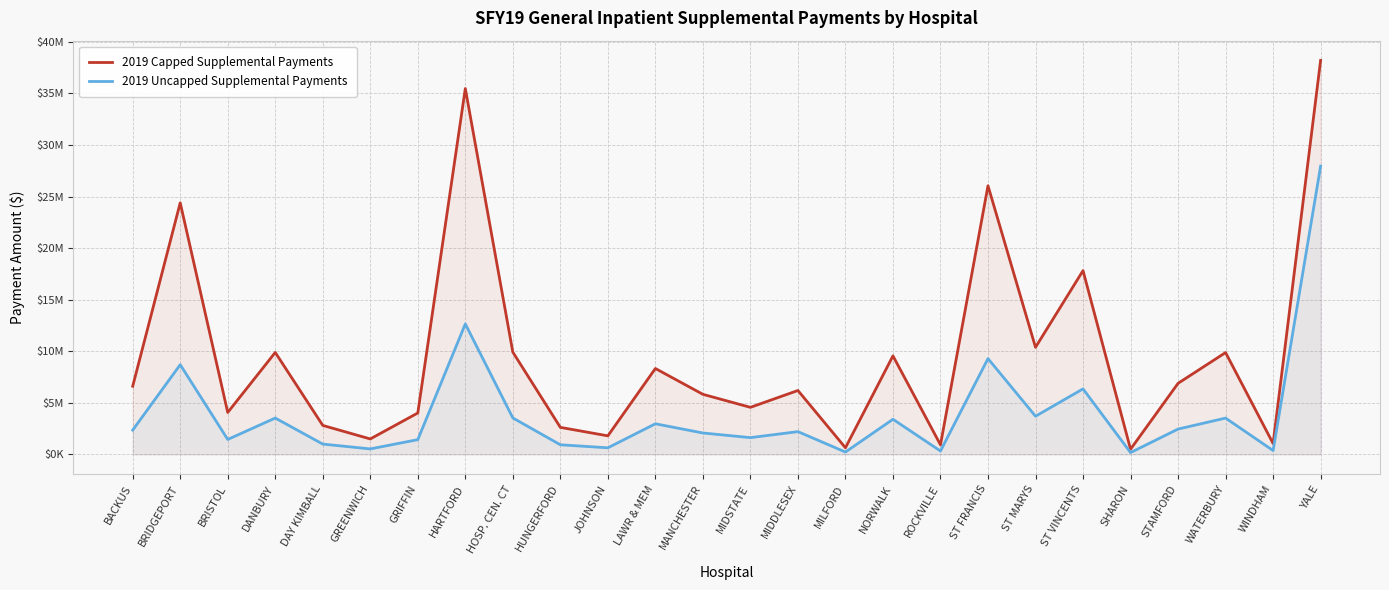

How many values in the 2019 Uncapped Supplemental Payments series are below 2358776?

13